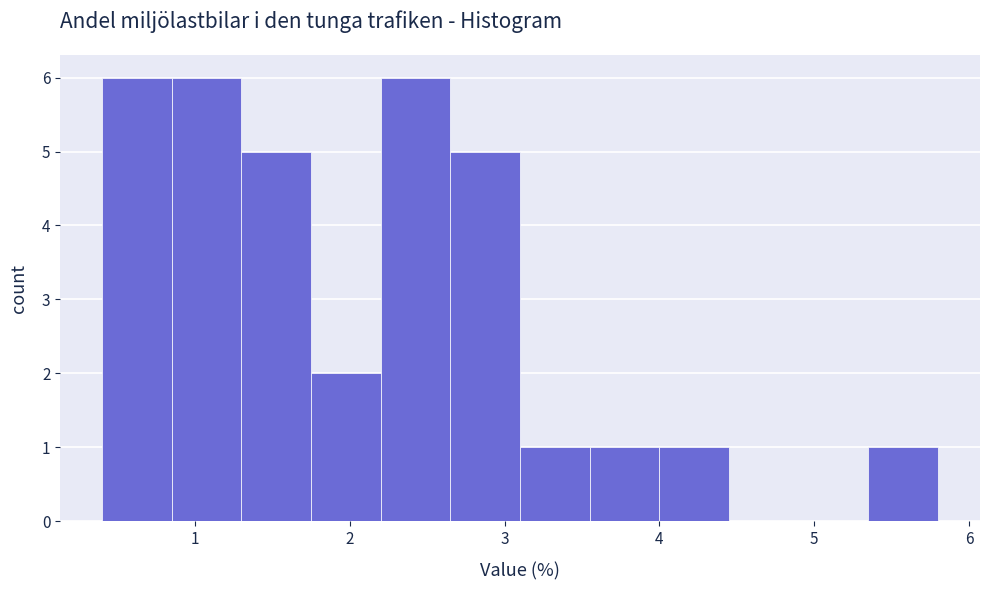

What is the height of the bar covering 3.55 to 4.00 on the x-axis? Neither the bar edges nor the heights are printed on the chart, so give them approximately, as read against the axes.

1